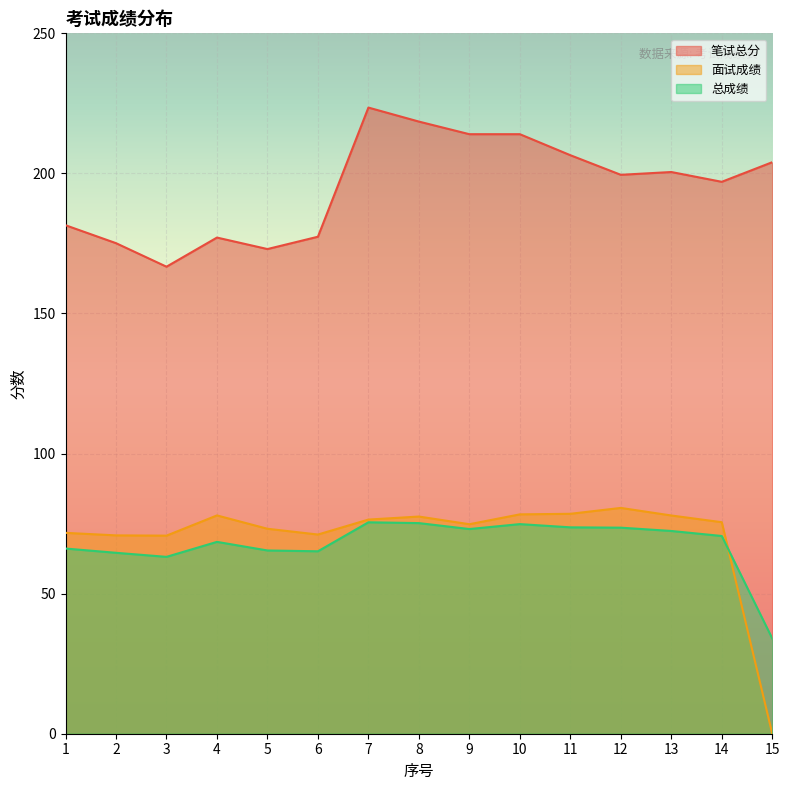

What is the value of the 笔试总分 point at the 9th from the left?

214.0